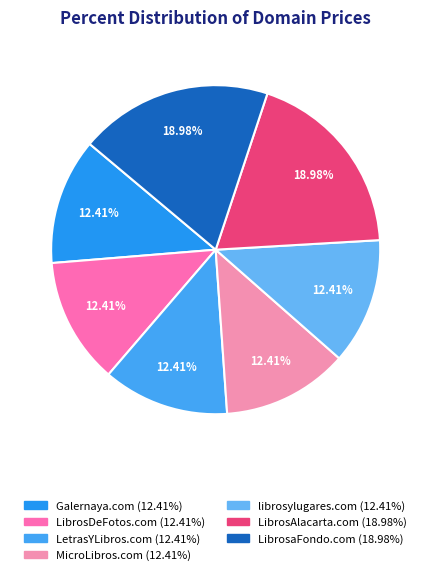

Which category has the smallest portion of the pie?

Galernaya.com